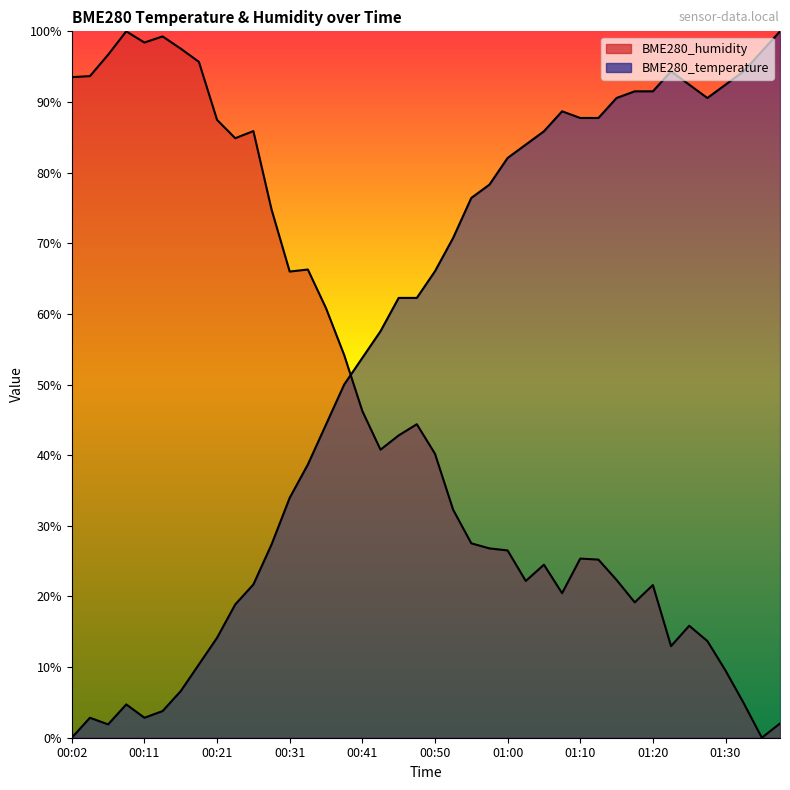

Which category has the highest value in the BME280_humidity series?

00:09